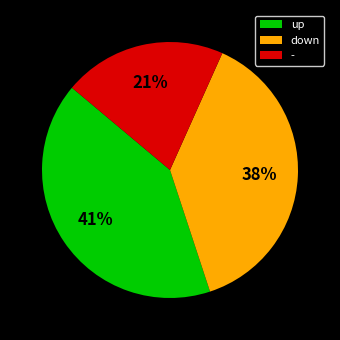

Is the sum of up and down greater than half?

Yes